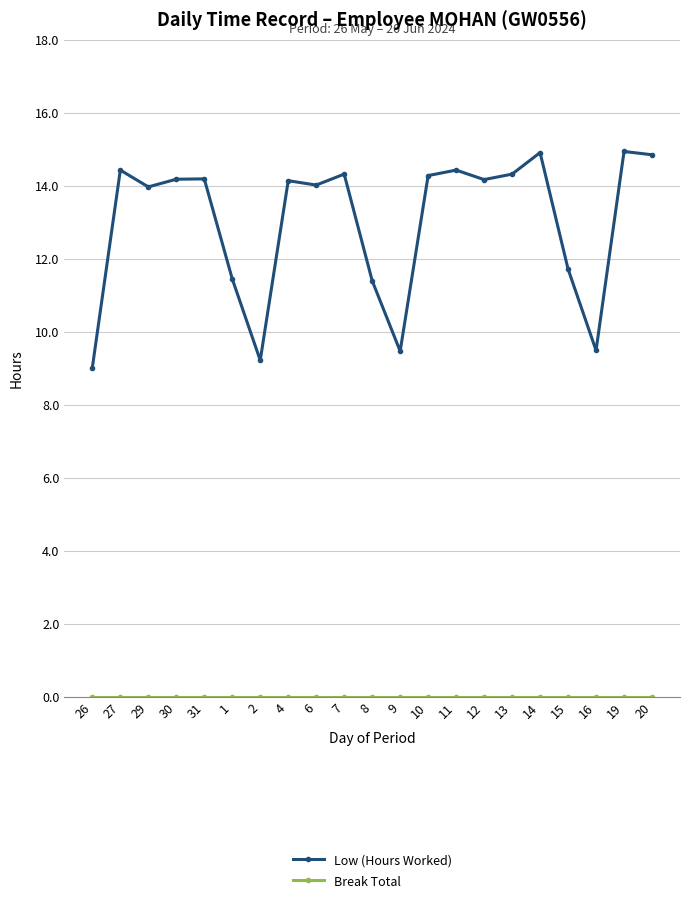

What is the average value of the Low (Hours Worked) series?

13.0